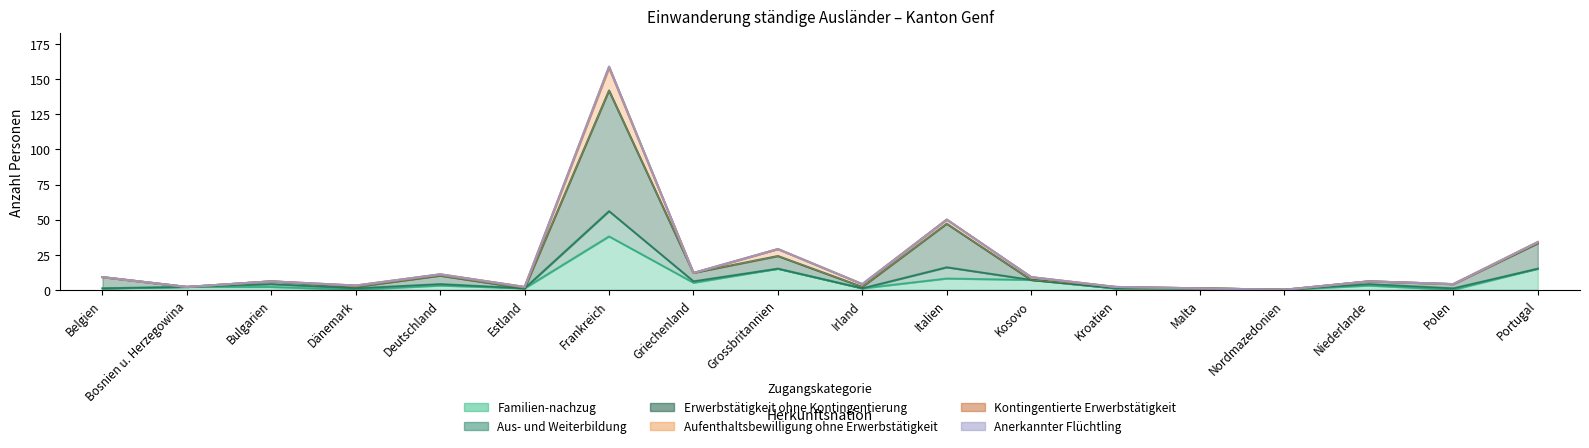

Reading left to right, what are all the values shown in this chart?

Familien-nachzug_line: Belgien=1	Bosnien u. Herzegowina=2	Bulgarien=2	Dänemark=0	Deutschland=3	Estland=1	Frankreich=38	Griechenland=5	Grossbritannien=15	Irland=1	Italien=8	Kosovo=7	Kroatien=1	Malta=1	Nordmazedonien=0	Niederlande=3	Polen=0	Portugal=15
Aus- und Weiterbildung_line: Belgien=1	Bosnien u. Herzegowina=2	Bulgarien=4	Dänemark=1	Deutschland=4	Estland=1	Frankreich=56	Griechenland=6	Grossbritannien=15	Irland=1	Italien=16	Kosovo=7	Kroatien=1	Malta=1	Nordmazedonien=0	Niederlande=4	Polen=1	Portugal=15
Erwerbstätigkeit ohne Kontingentierung_line: Belgien=9	Bosnien u. Herzegowina=2	Bulgarien=6	Dänemark=2	Deutschland=10	Estland=1	Frankreich=142	Griechenland=12	Grossbritannien=24	Irland=2	Italien=47	Kosovo=7	Kroatien=2	Malta=1	Nordmazedonien=0	Niederlande=6	Polen=4	Portugal=33
Aufenthaltsbewilligung ohne Erwerbstätigkeit_line: Belgien=9	Bosnien u. Herzegowina=2	Bulgarien=6	Dänemark=3	Deutschland=11	Estland=2	Frankreich=158	Griechenland=12	Grossbritannien=29	Irland=4	Italien=50	Kosovo=9	Kroatien=2	Malta=1	Nordmazedonien=0	Niederlande=6	Polen=4	Portugal=34
Kontingentierte Erwerbstätigkeit_line: Belgien=9	Bosnien u. Herzegowina=2	Bulgarien=6	Dänemark=3	Deutschland=11	Estland=2	Frankreich=159	Griechenland=12	Grossbritannien=29	Irland=4	Italien=50	Kosovo=9	Kroatien=2	Malta=1	Nordmazedonien=0	Niederlande=6	Polen=4	Portugal=34
Anerkannter Flüchtling_line: Belgien=9	Bosnien u. Herzegowina=2	Bulgarien=6	Dänemark=3	Deutschland=11	Estland=2	Frankreich=159	Griechenland=12	Grossbritannien=29	Irland=4	Italien=50	Kosovo=9	Kroatien=2	Malta=1	Nordmazedonien=0	Niederlande=6	Polen=4	Portugal=34